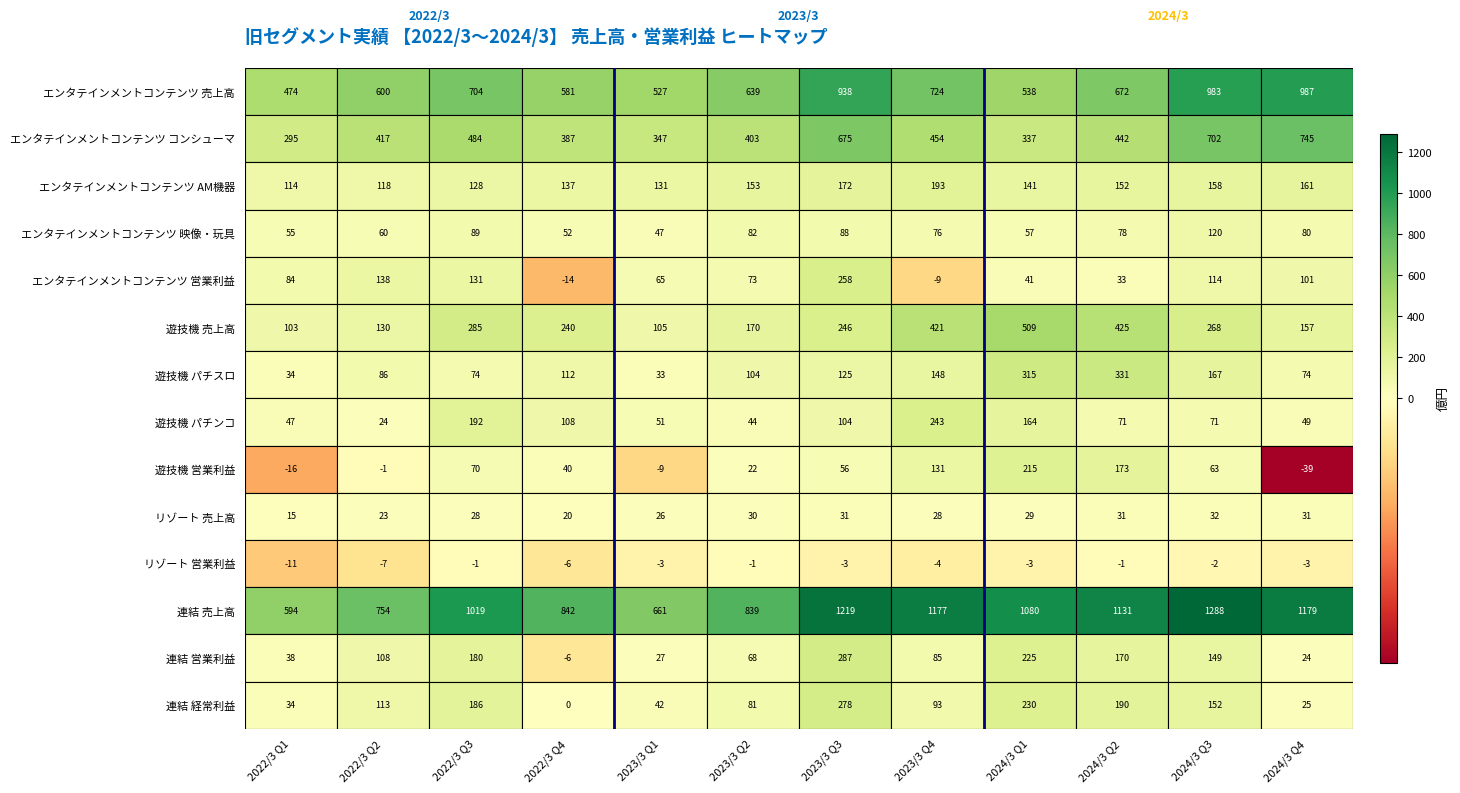

At which label does エンタテインメントコンテンツ コンシューマ first exceed 442?

2022/3 Q3